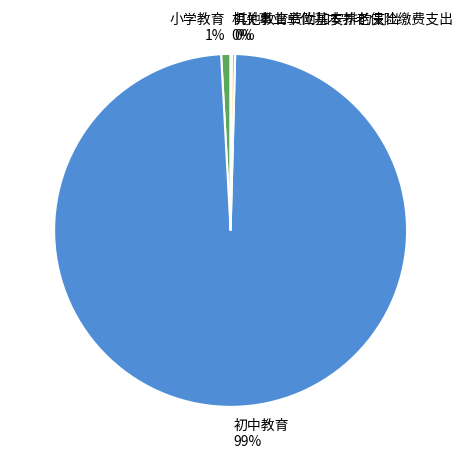

Do 其他教育费附加安排的支出 and 小学教育 together represent more than half of the pie?

No